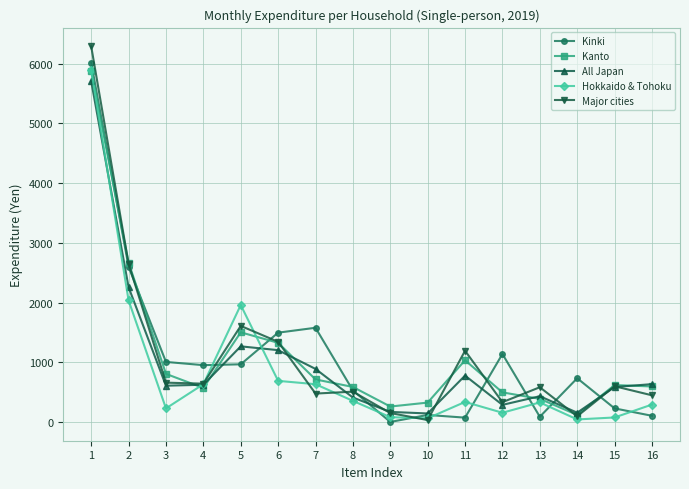

True or false: Hokkaido & Tohoku and Kanto cross at least once.

True